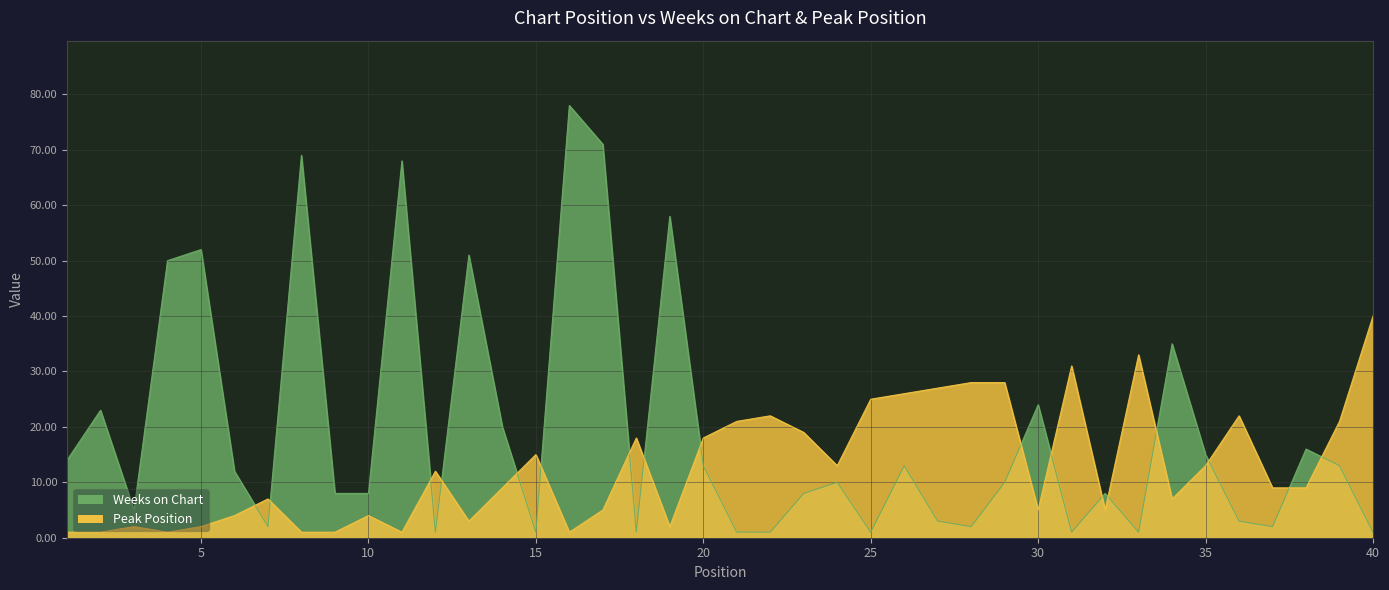

At which category is the sum across all series the highest?

16